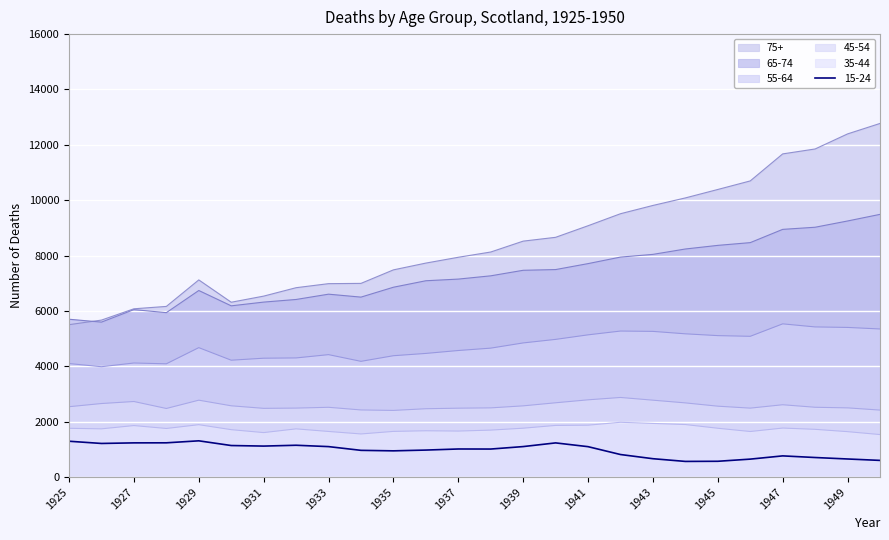

Is the value of 15-24 at 1945 greater than the value of 65-74 at 1931?

No